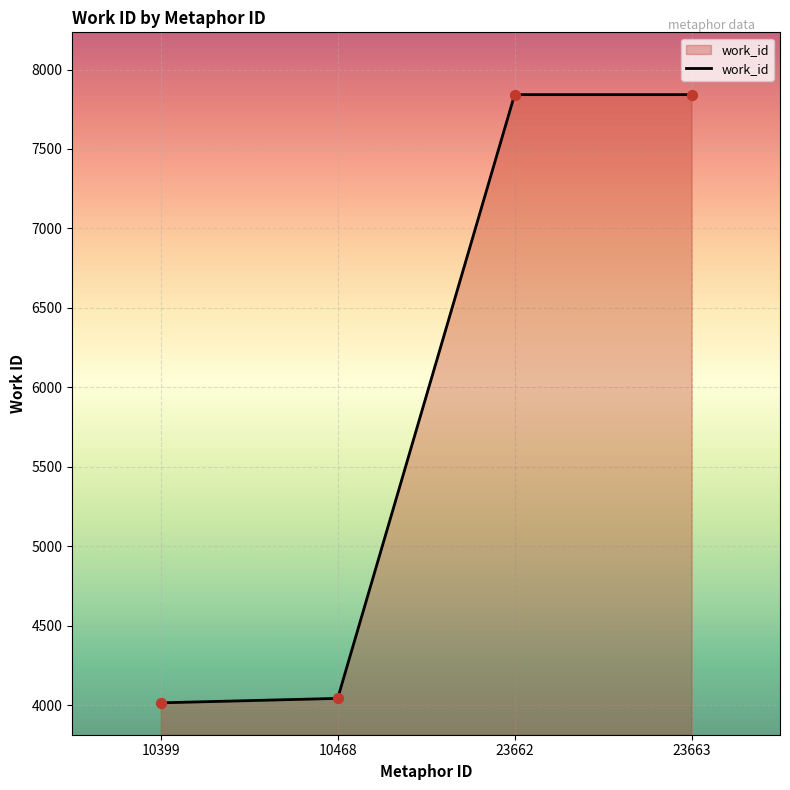

What is the change in value from 10399 to 23663?

+3828